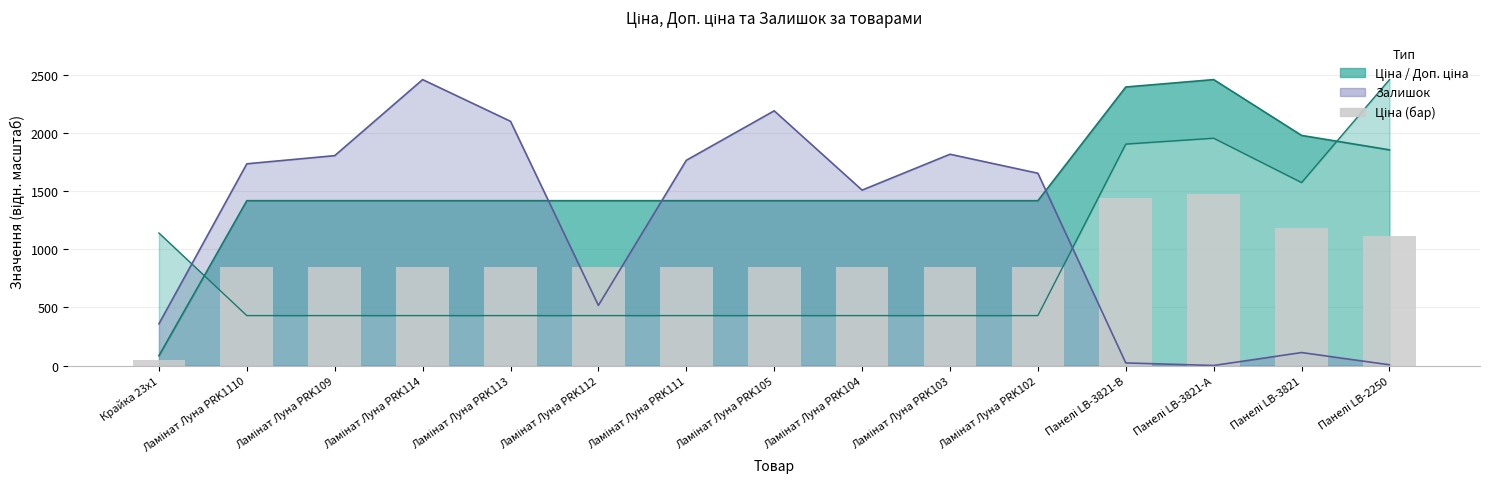

What is the value of the 7th bar from the left?

850.3